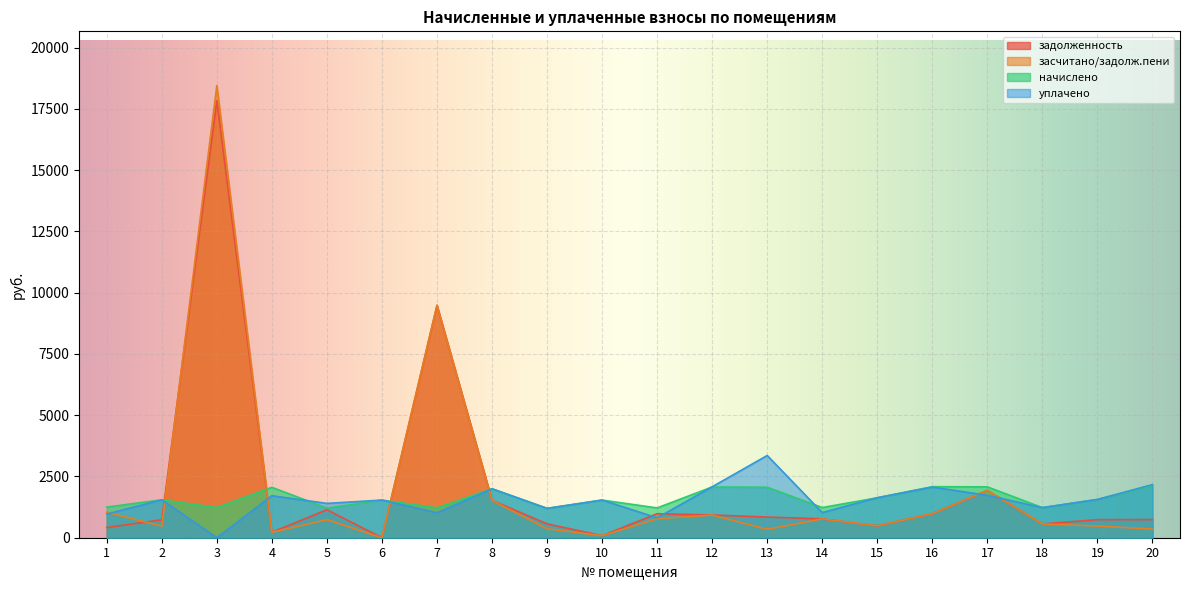

Reading left to right, list all the values displayed in this chart.

задолженность: 1=415.1	2=730.5	3=17836.0	4=224.5	5=1141.4	6=0.0	7=9484.5	8=1525.1	9=565.4	10=84.2	11=979.7	12=927.8	13=843.5	14=769.2	15=486.3	16=983.4	17=1930.7	18=562.3	19=737.5	20=740.2
засчитано/задолж.пени: 1=1040.1	2=472.6	3=18451.7	4=224.5	5=738.4	6=0.0	7=9484.5	8=1525.1	9=365.8	10=84.2	11=777.0	12=924.0	13=343.5	14=769.2	15=484.5	16=983.4	17=1930.7	18=562.3	19=477.1	20=354.1
начислено: 1=1249.9	2=1547.5	3=1231.3	4=2057.2	5=1209.0	6=1536.4	7=1220.2	8=1997.6	9=1197.8	10=1536.4	11=1216.4	12=2072.0	13=2060.9	14=1231.3	15=1629.4	16=2083.2	17=2075.8	18=1227.6	19=1562.4	20=2127.8
уплачено: 1=964.9	2=1547.5	3=0.0	4=1714.3	5=1401.4	6=1536.4	7=1016.8	8=1997.6	9=1197.8	10=1536.4	11=811.0	12=2079.5	13=3355.4	14=1026.1	15=1633.1	16=2067.5	17=1729.8	18=1227.6	19=1562.4	20=2169.1